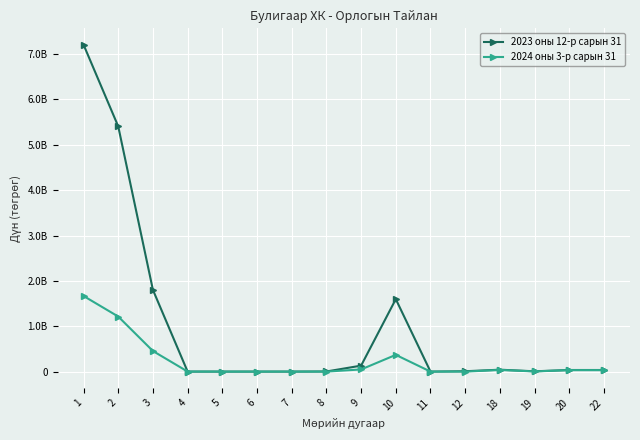

How many interior local peaks does the 2024 оны 3-р сарын 31 series have?

2